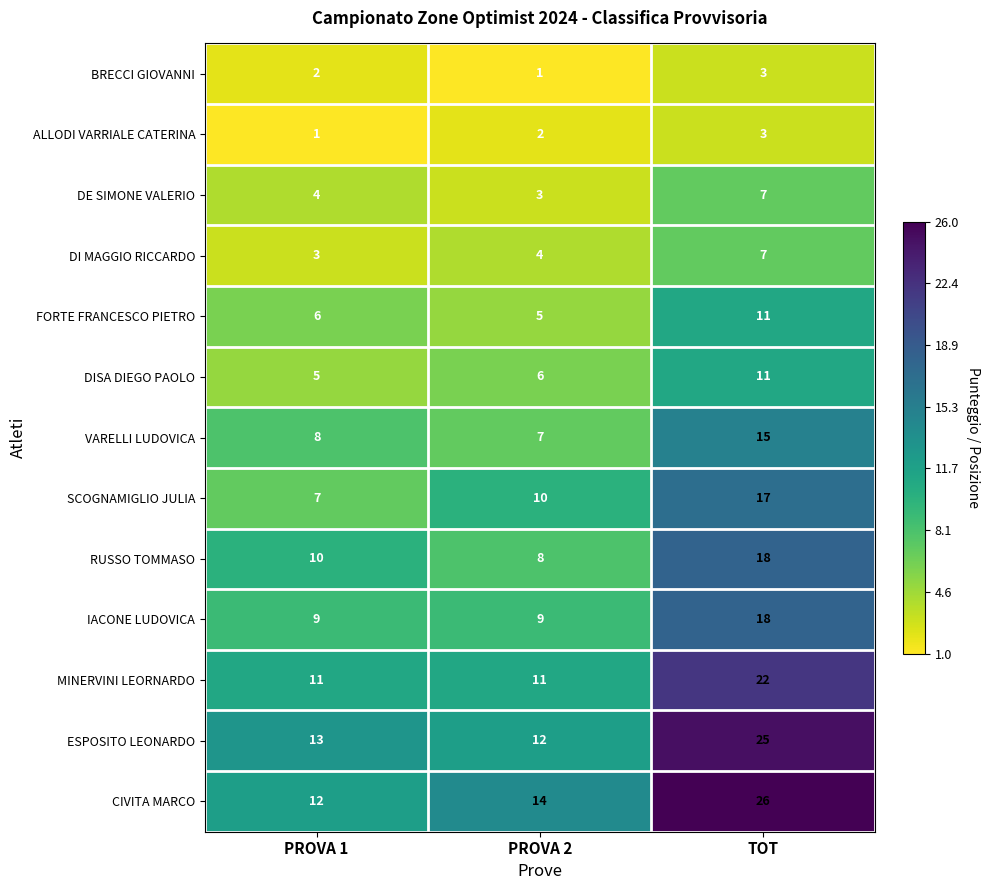

What is the highest value of the CIVITA MARCO series?

26